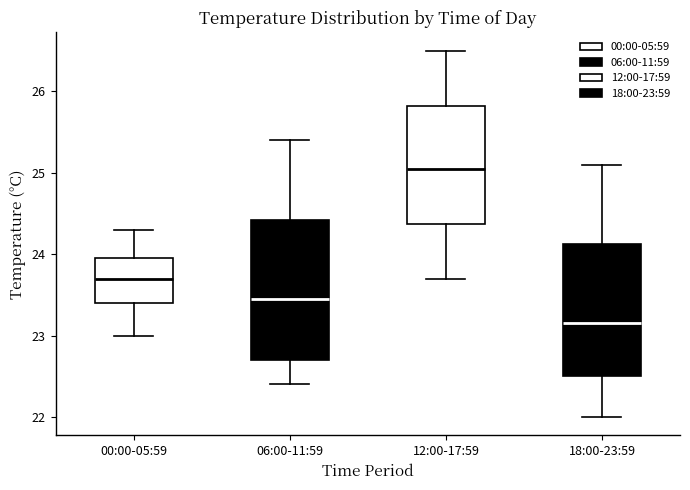

Reading left to right, transcribe this box plot: for each box, give where its median line is, the range the box spans, and where its two whiskers end, as read against the y-axis. The values are not printed on the chart, so give them approximately, as read against the axis.

00:00-05:59: median 23.7, box 23.4 to 24.0, whiskers 23.0 to 24.3
06:00-11:59: median 23.5, box 22.7 to 24.4, whiskers 22.4 to 25.4
12:00-17:59: median 25.1, box 24.4 to 25.8, whiskers 23.7 to 26.5
18:00-23:59: median 23.2, box 22.5 to 24.1, whiskers 22.0 to 25.1